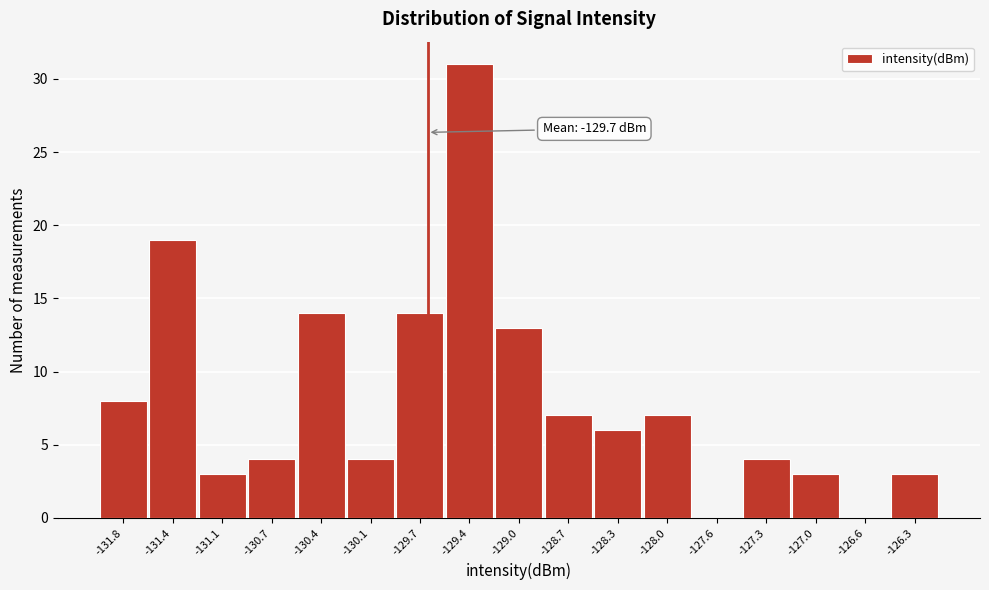

Over which range of the x-axis is the bar tallest?

-129.55 to -129.20